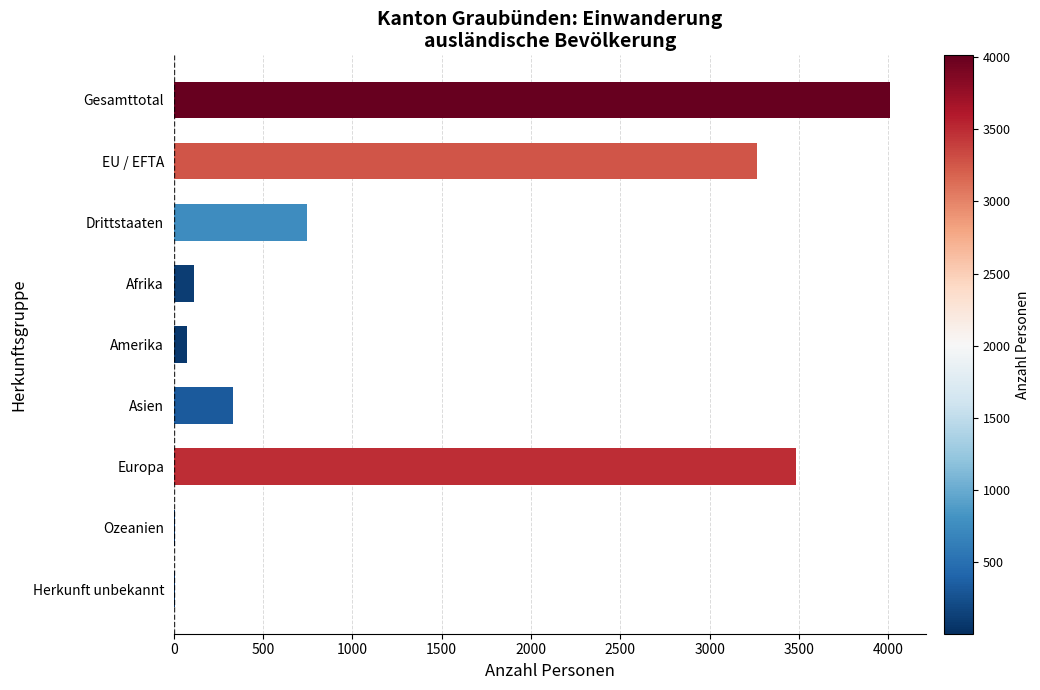

What is the greatest value displayed?

4011